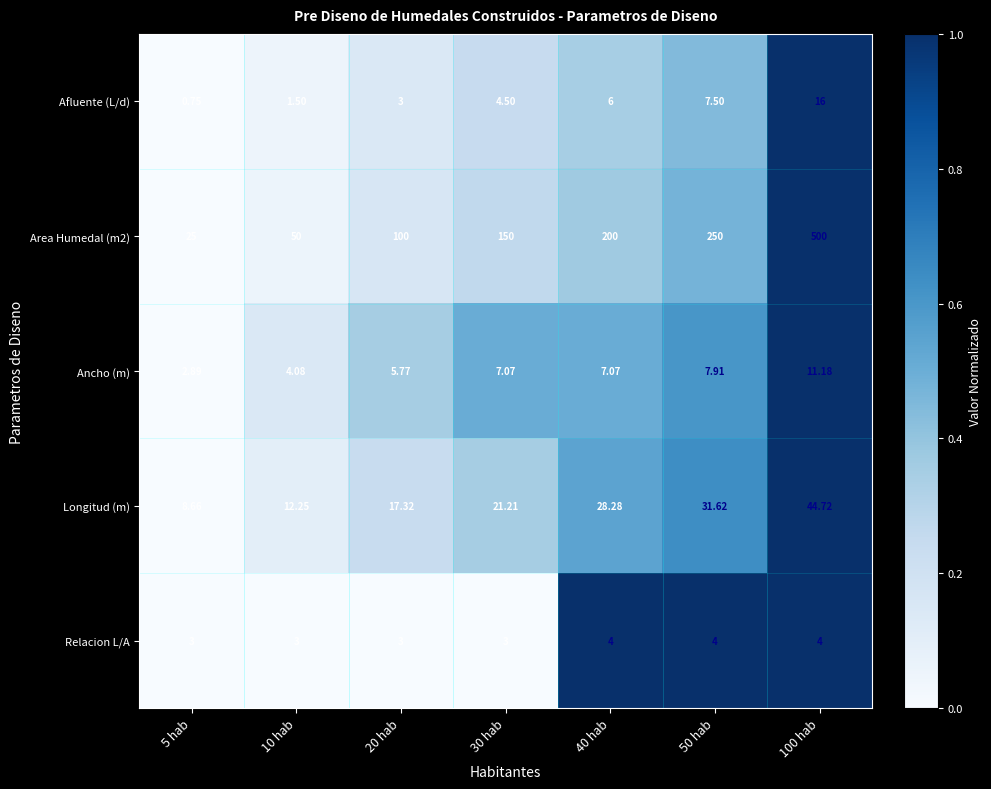

Is the value of Ancho (m) at 100 hab greater than the value of Longitud (m) at 5 hab?

Yes